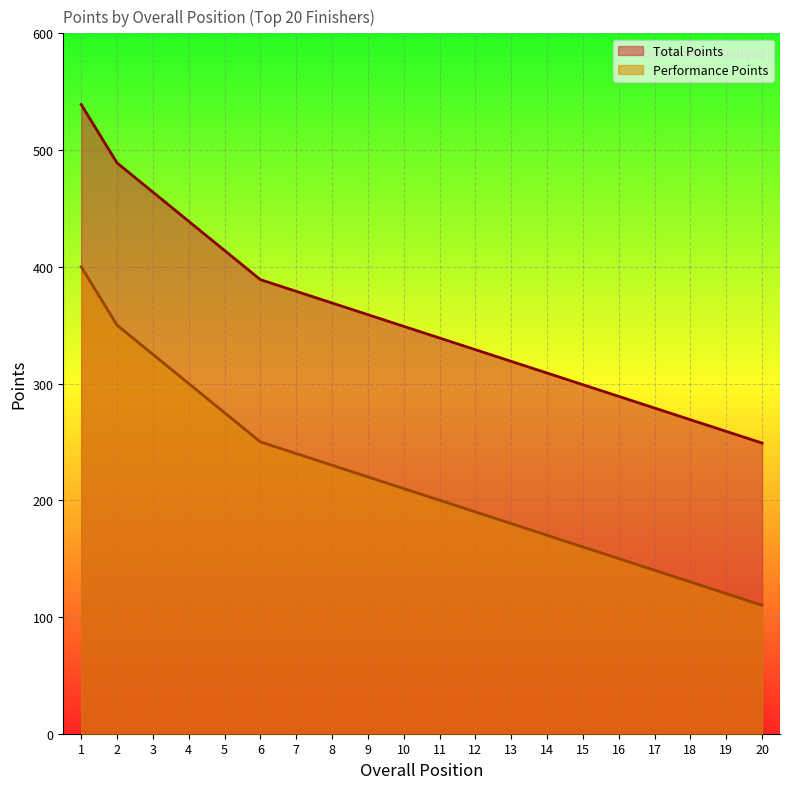

The value of Total Points at 8 is 369. True or false?

True